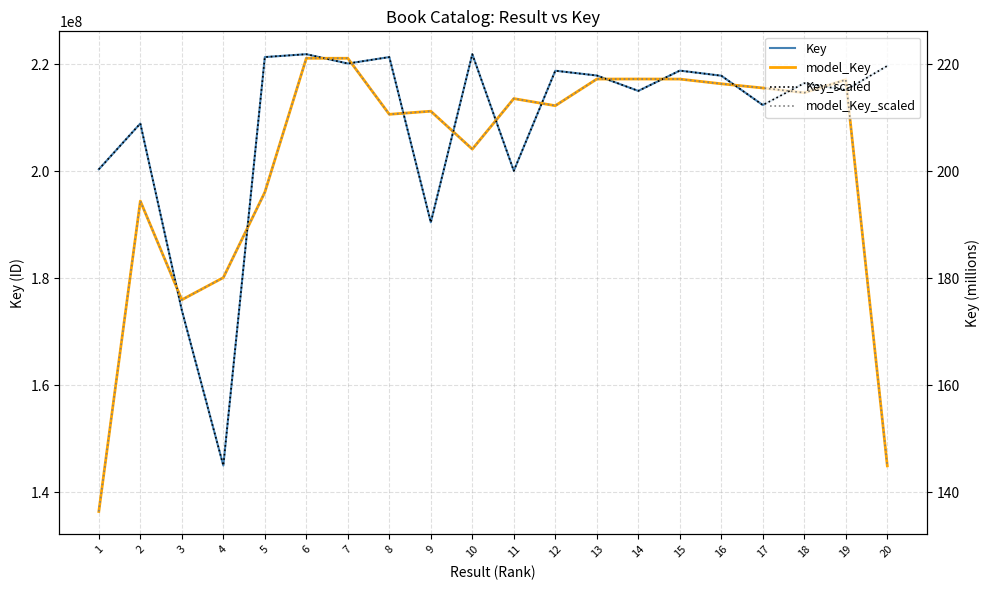

What is the sum of all model_Key values?

4038131996.7